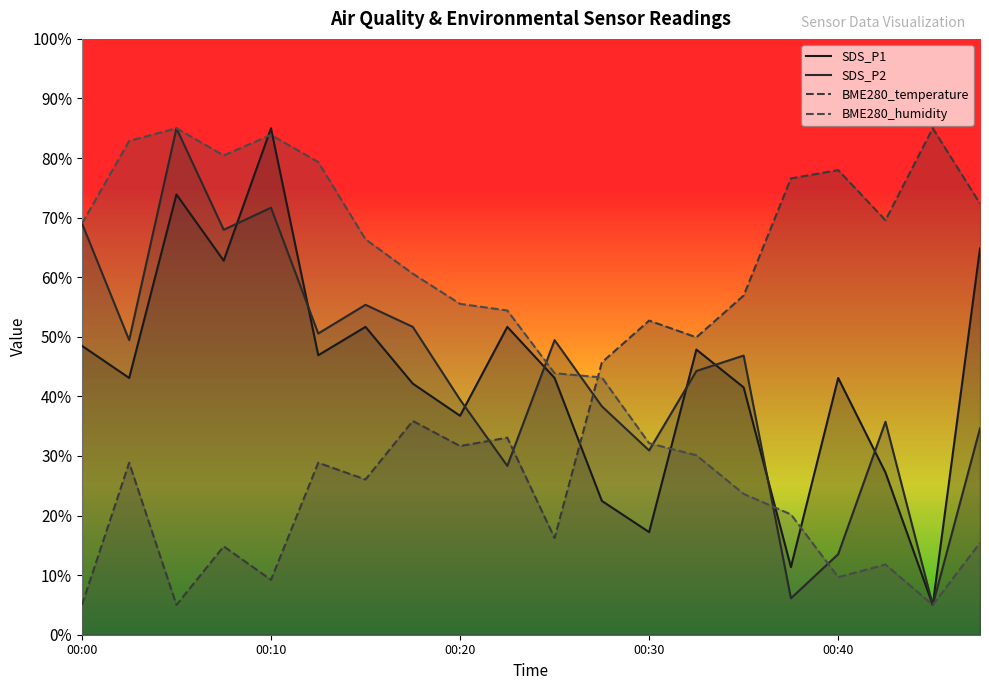

True or false: BME280_temperature has a value of 9.2 at 00:10.

True